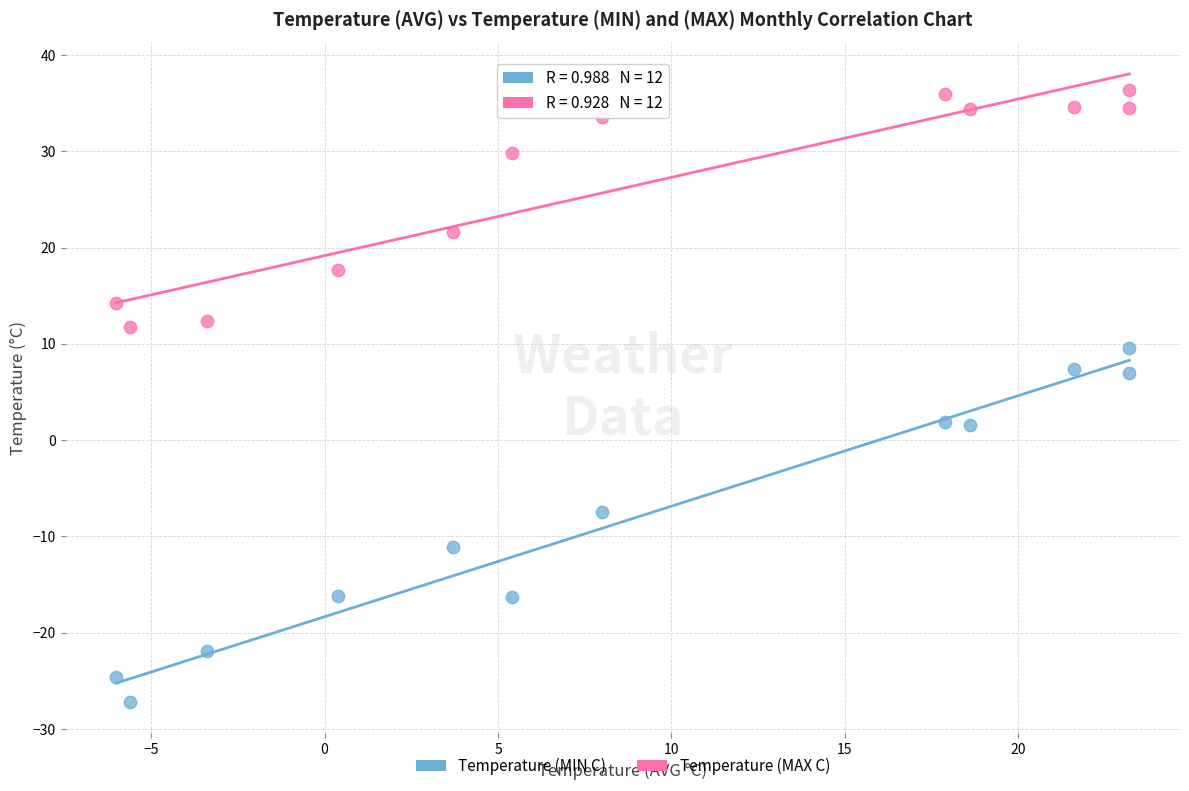

Across all data points, what is the range of Y values (max minus min)?

63.6